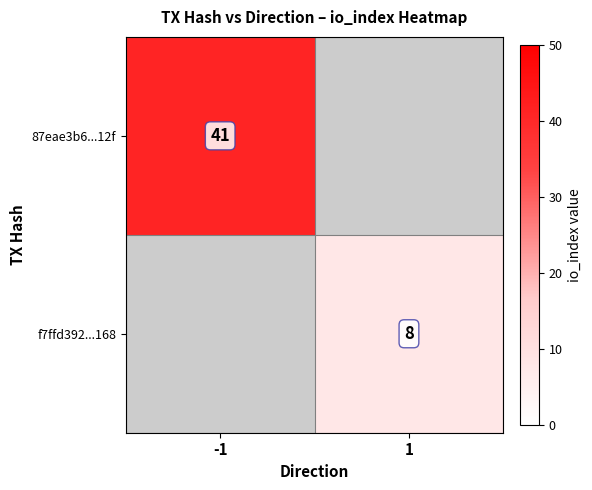

The value of 87eae3b6...12f at -1 is 74. True or false?

False